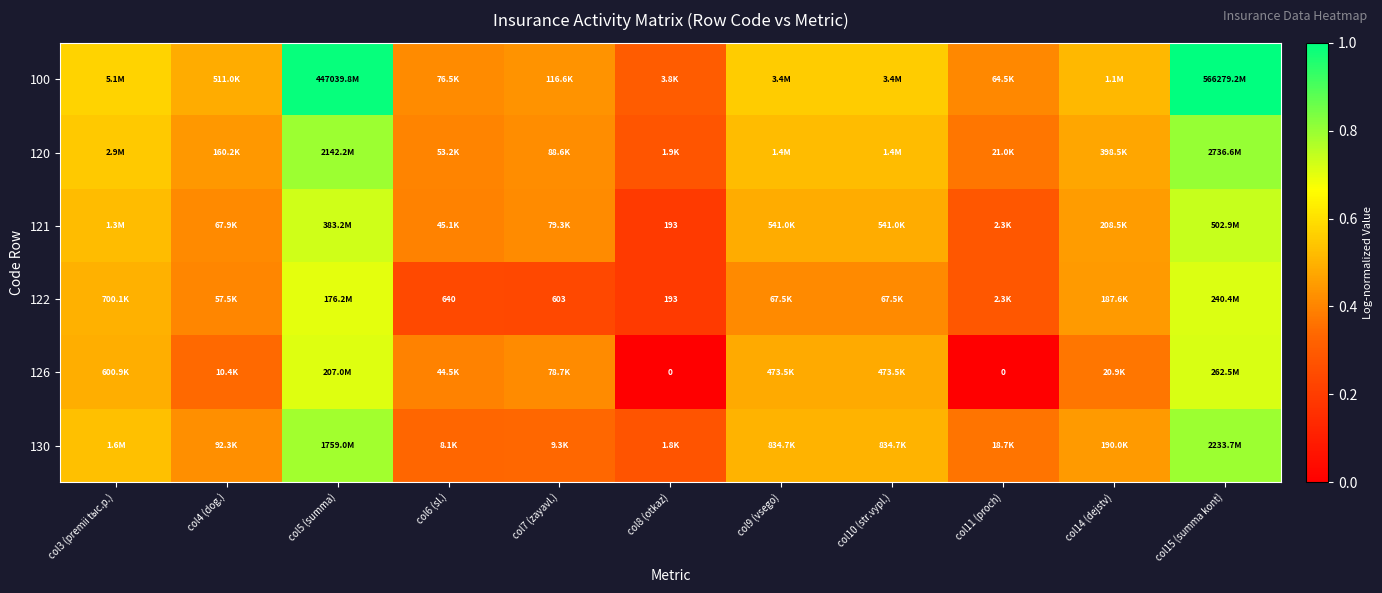

Which has a higher value, col5 (summa) or col14 (dejstv)?

col5 (summa)